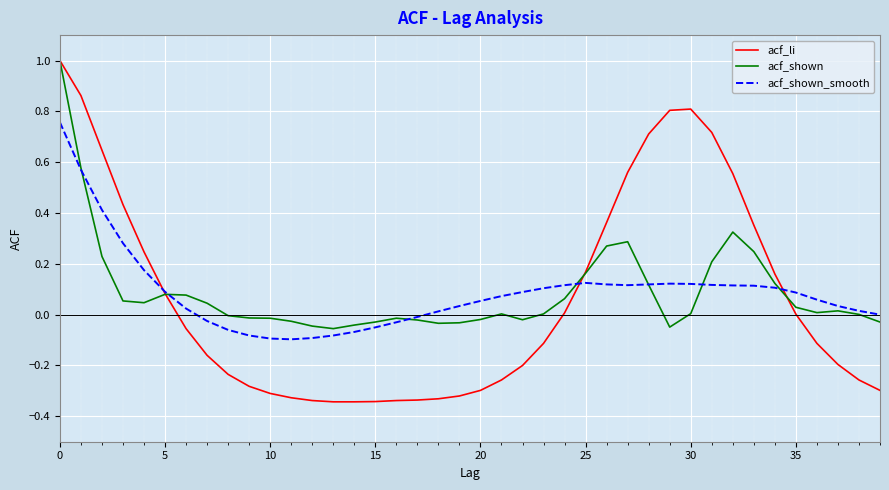

What is the greatest value displayed?

1.0